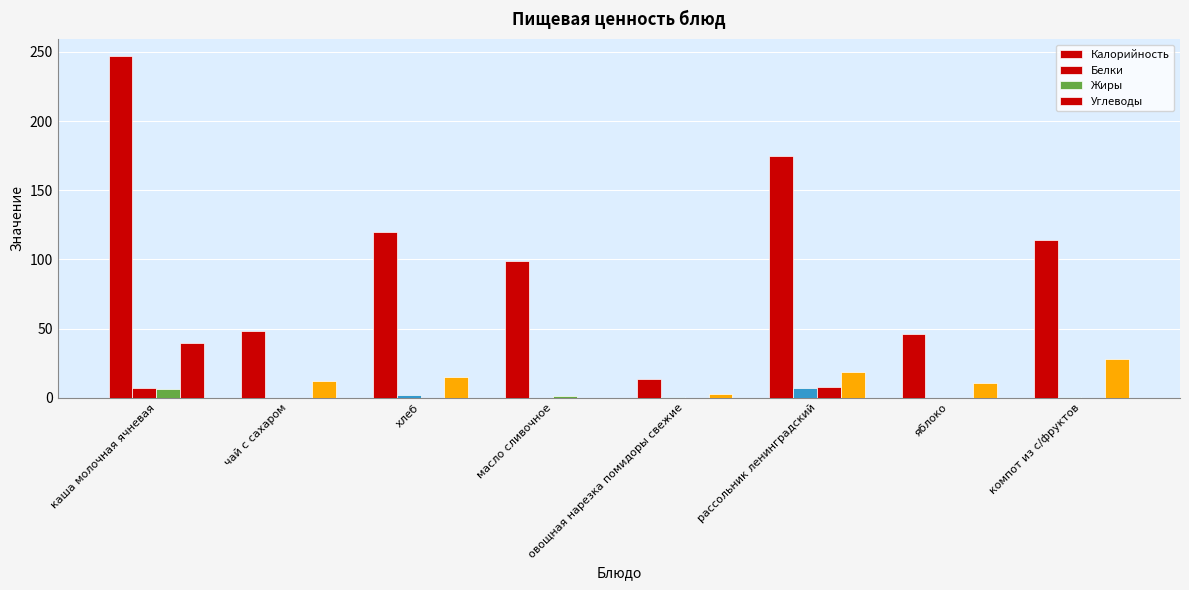

How many groups of bars are there?

8